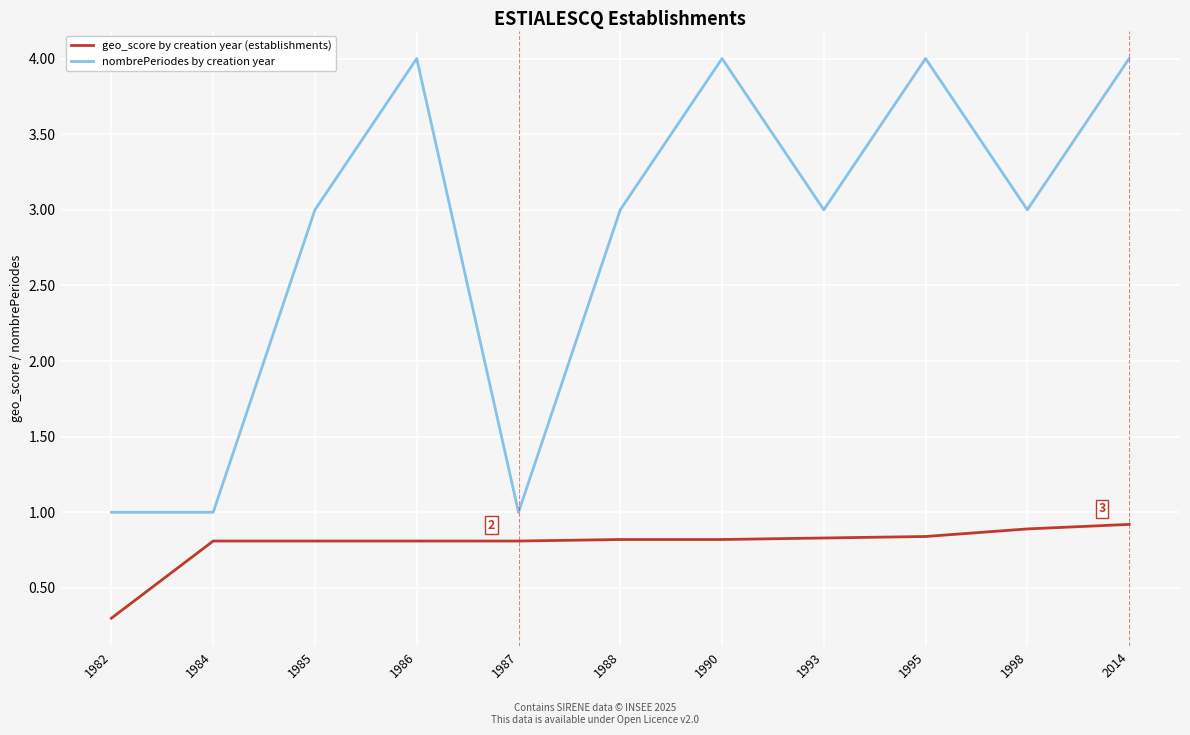

Which label corresponds to the smallest value in the chart?

1982